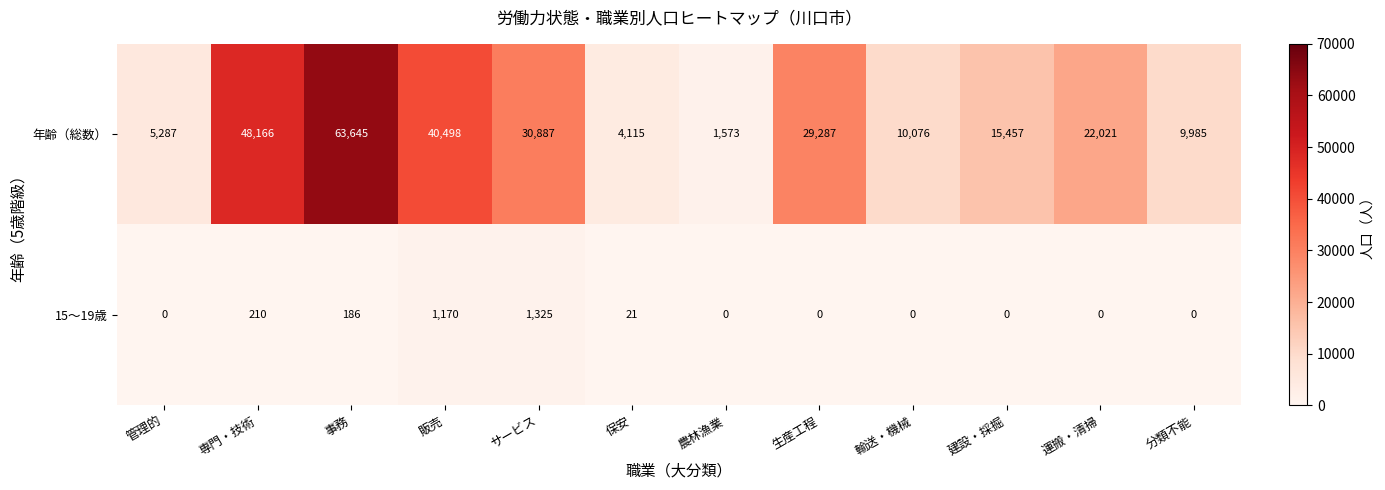

At 生産工程, list the series in order from smallest to largest.

15～19歳, 年齢（総数）